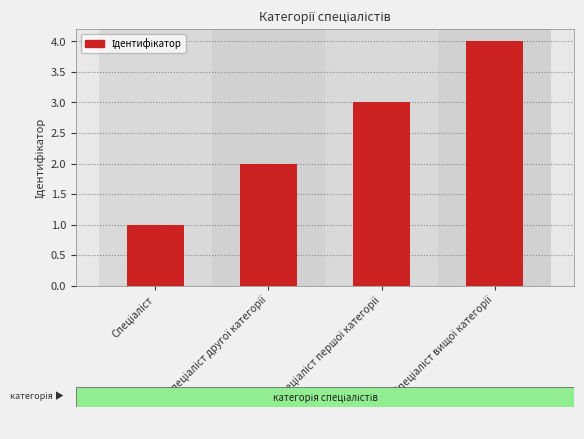

What is the greatest value displayed?

4